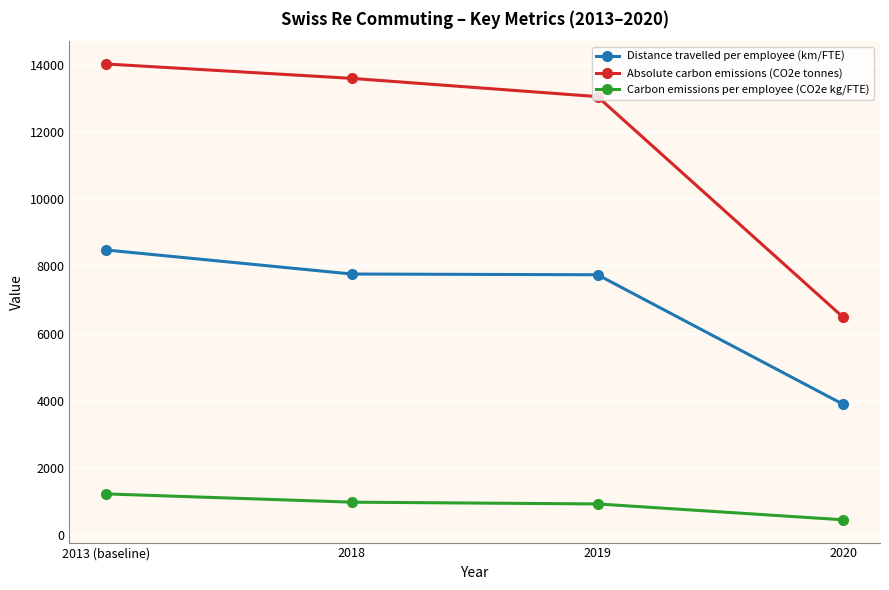

Count the number of categories in the chart.

4